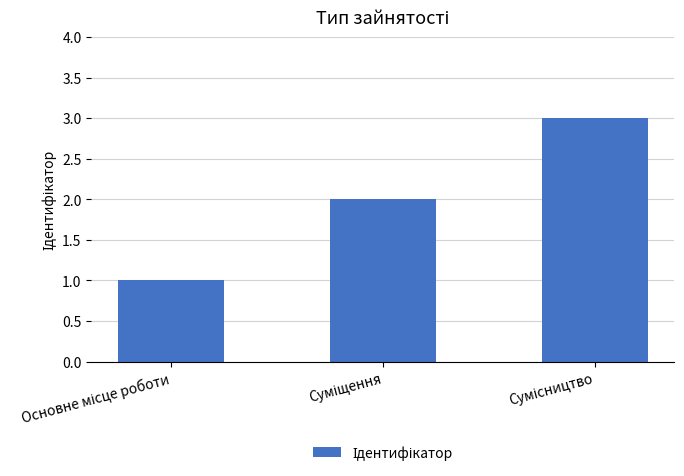

What is the sum of all values?

6